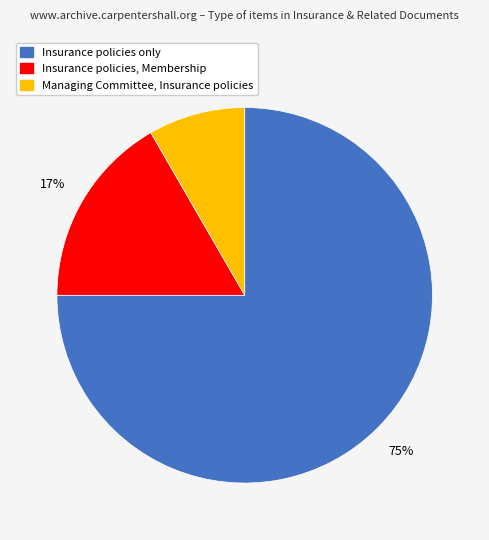

How many segments does this pie chart have?

3